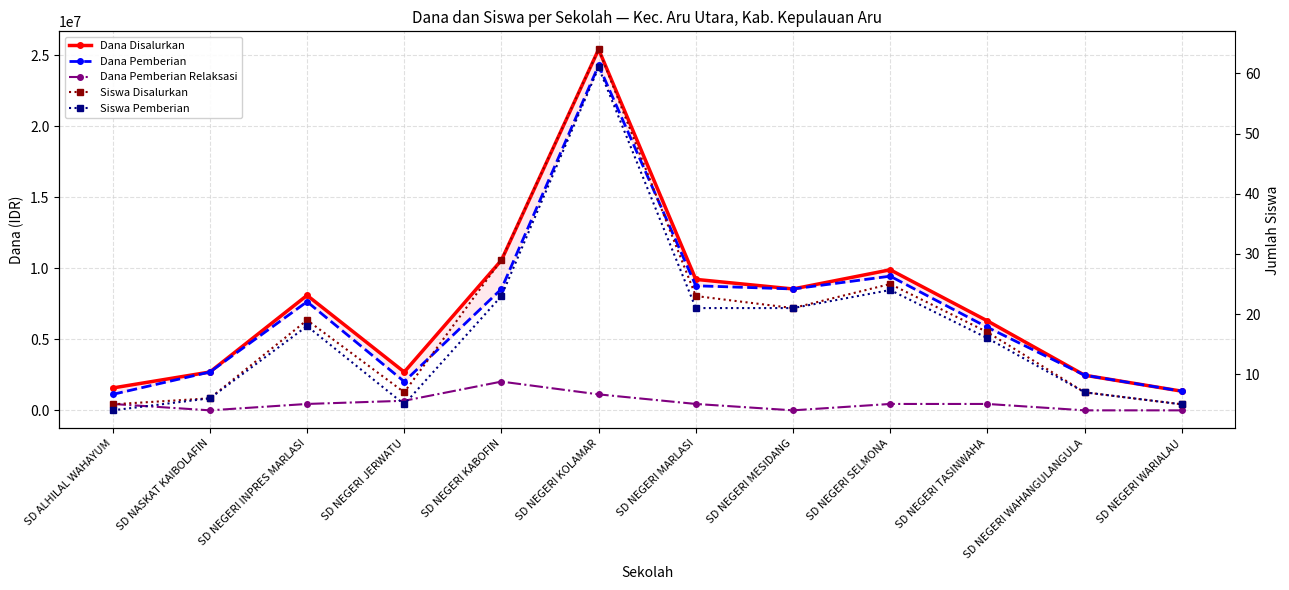

Reading left to right, extract all data points from this chart.

Dana Disalurkan: 1575000	2700000	8100000	2700000	10575000	25425000	9225000	8550000	9900000	6300000	2475000	1350000
Dana Pemberian: 1125000	2700000	7650000	2025000	8550000	24300000	8775000	8550000	9450000	5850000	2475000	1350000
Dana Pemberian Relaksasi: 450000	0	450000	675000	2025000	1125000	450000	0	450000	450000	0	0
Siswa Disalurkan: 5	6	19	7	29	64	23	21	25	17	7	5
Siswa Pemberian: 4	6	18	5	23	61	21	21	24	16	7	5